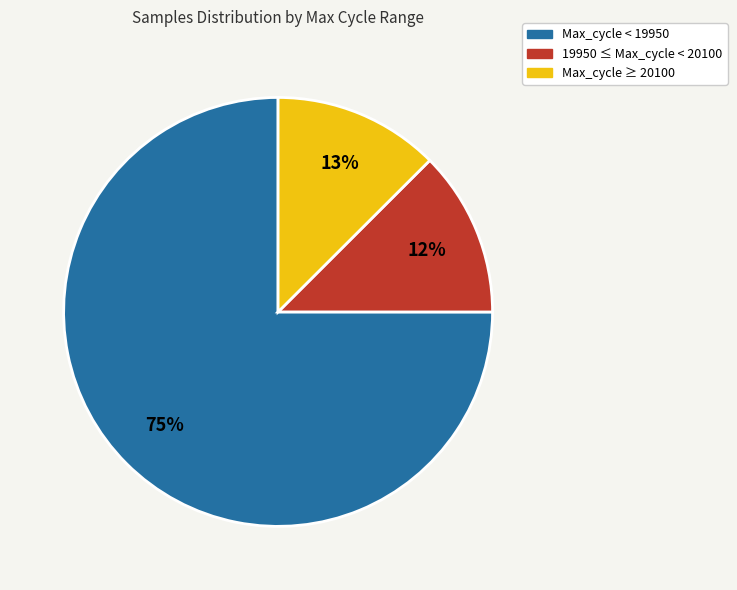

Does any single category account for the majority?

Yes